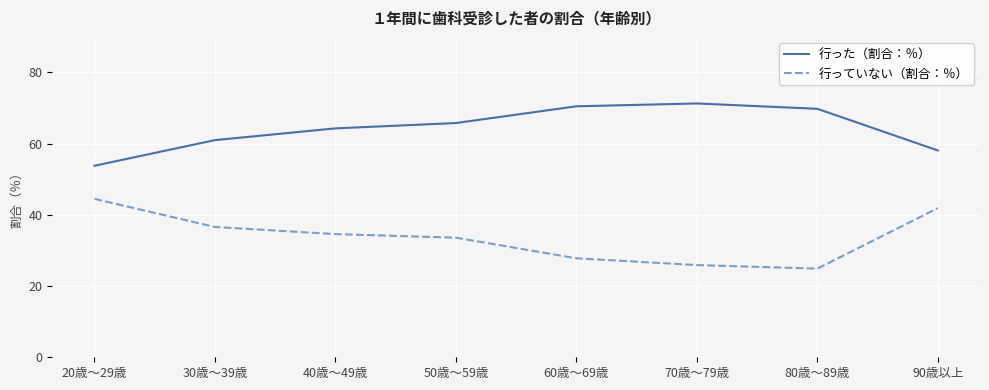

Which series has the largest total across all categories?

行った（割合：％）